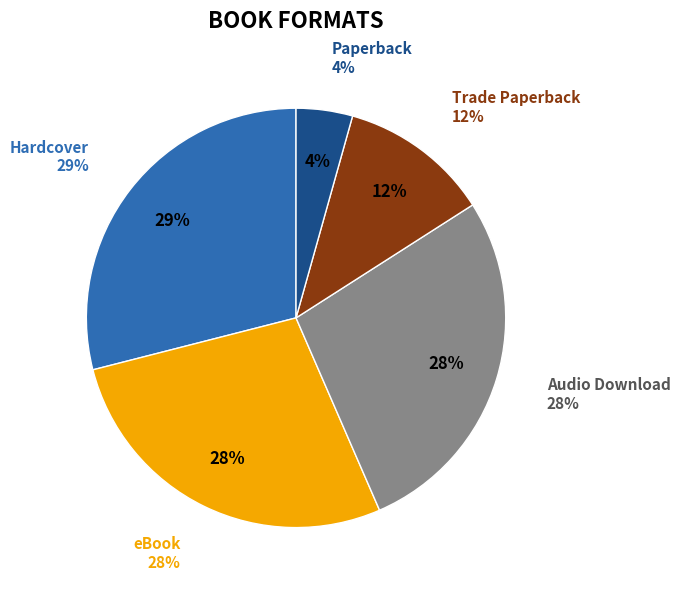

What percentage is the Hardcover slice, to the nearest percent?

29%